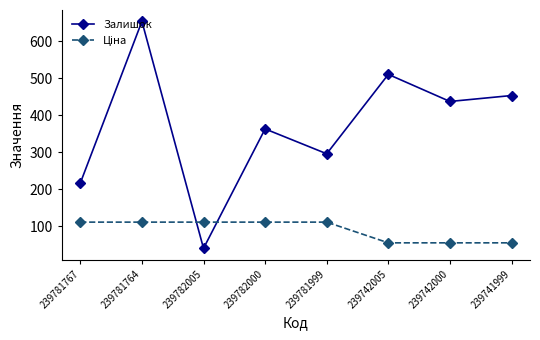

At which label is Залишок closest to 347?

239782000